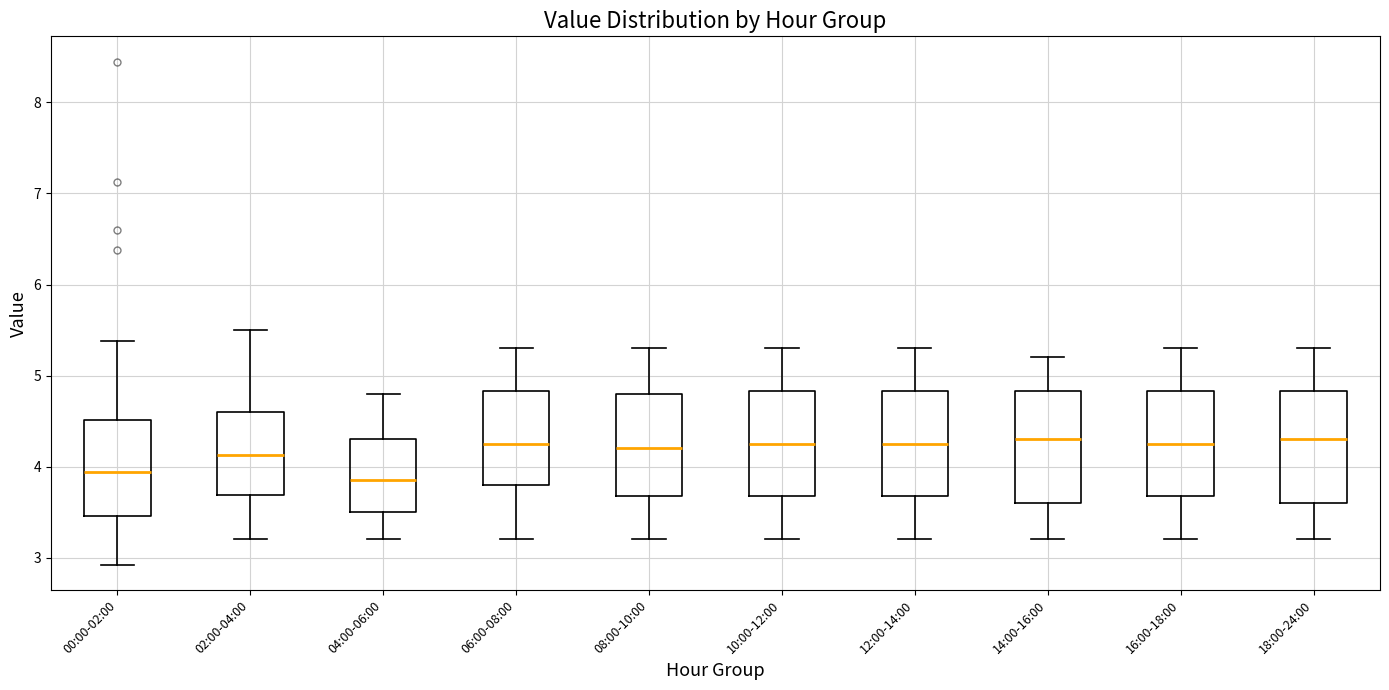

Reading left to right, transcribe this box plot: for each box, give where its median line is, the range the box spans, and where its two whiskers end, as read against the y-axis. The values are not printed on the chart, so give them approximately, as read against the axis.

00:00-02:00: median 3.9, box 3.5 to 4.5, whiskers 2.9 to 5.4
02:00-04:00: median 4.1, box 3.7 to 4.6, whiskers 3.2 to 5.5
04:00-06:00: median 3.9, box 3.5 to 4.3, whiskers 3.2 to 4.8
06:00-08:00: median 4.3, box 3.8 to 4.8, whiskers 3.2 to 5.3
08:00-10:00: median 4.2, box 3.7 to 4.8, whiskers 3.2 to 5.3
10:00-12:00: median 4.3, box 3.7 to 4.8, whiskers 3.2 to 5.3
12:00-14:00: median 4.3, box 3.7 to 4.8, whiskers 3.2 to 5.3
14:00-16:00: median 4.3, box 3.6 to 4.8, whiskers 3.2 to 5.2
16:00-18:00: median 4.3, box 3.7 to 4.8, whiskers 3.2 to 5.3
18:00-24:00: median 4.3, box 3.6 to 4.8, whiskers 3.2 to 5.3